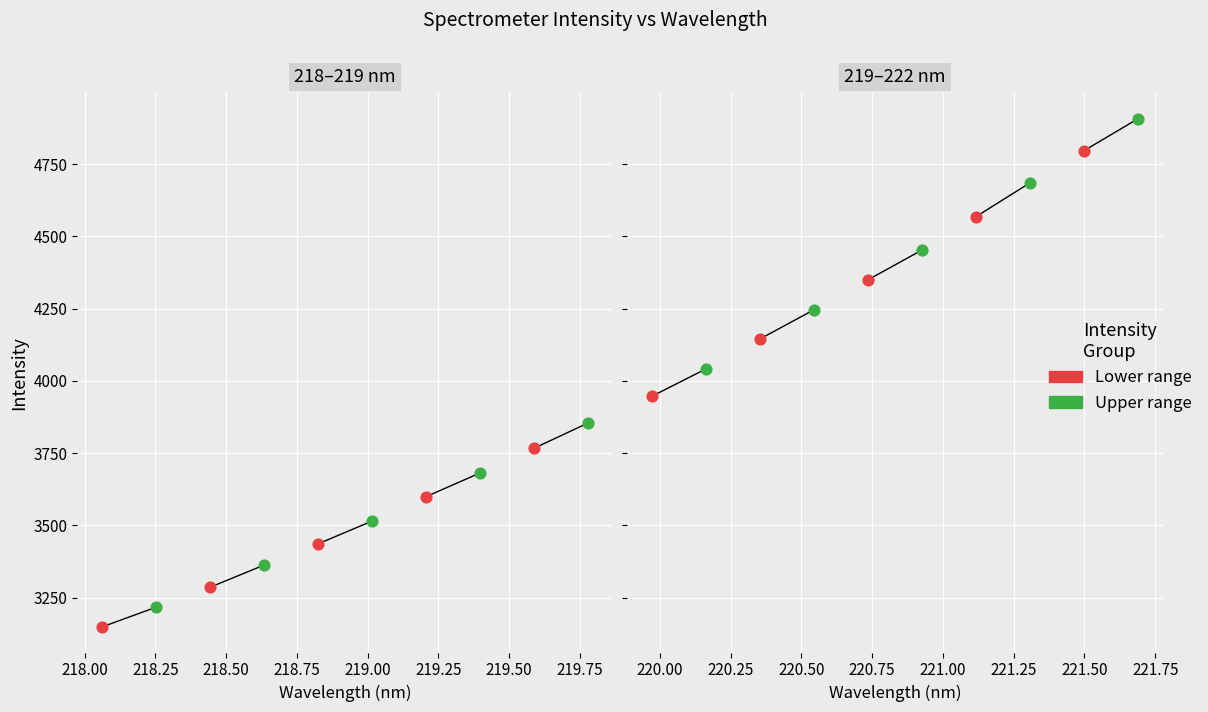

Between 218.0596 and 221.4993, which is larger?

221.4993